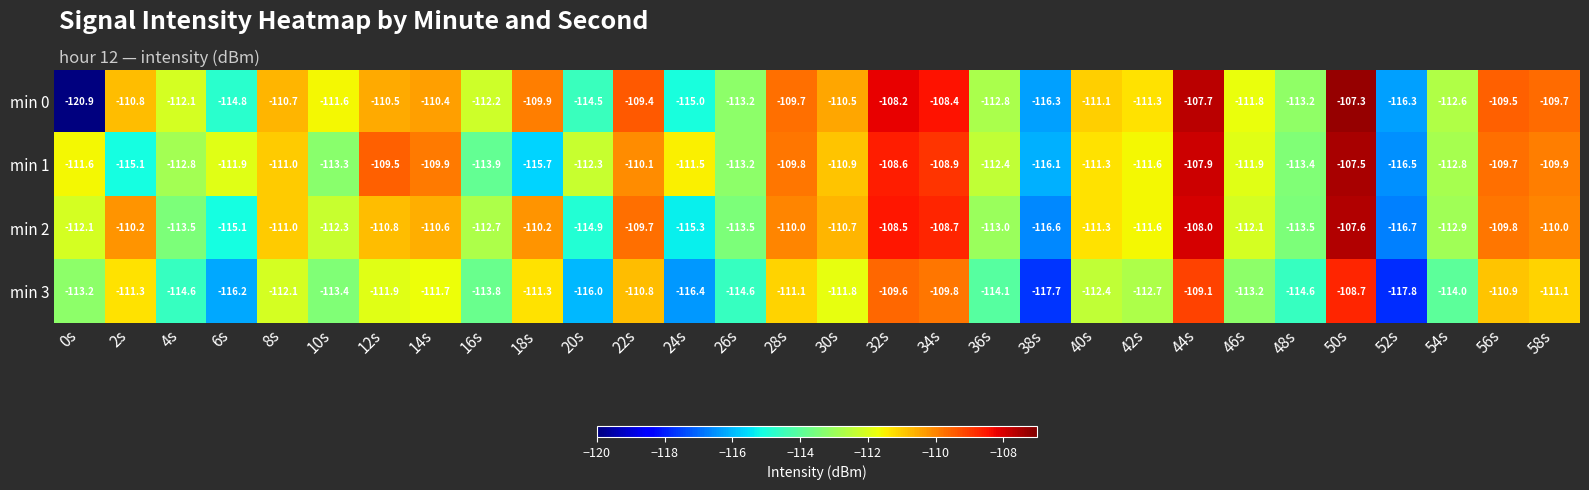

Which series has the largest total across all categories?

min 1